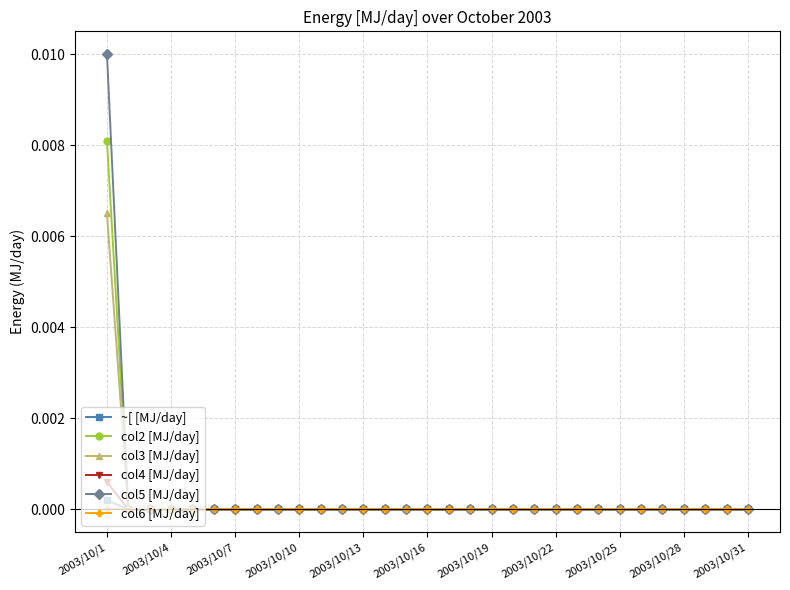

Which series has the largest range (max minus min)?

col5 [MJ/day]